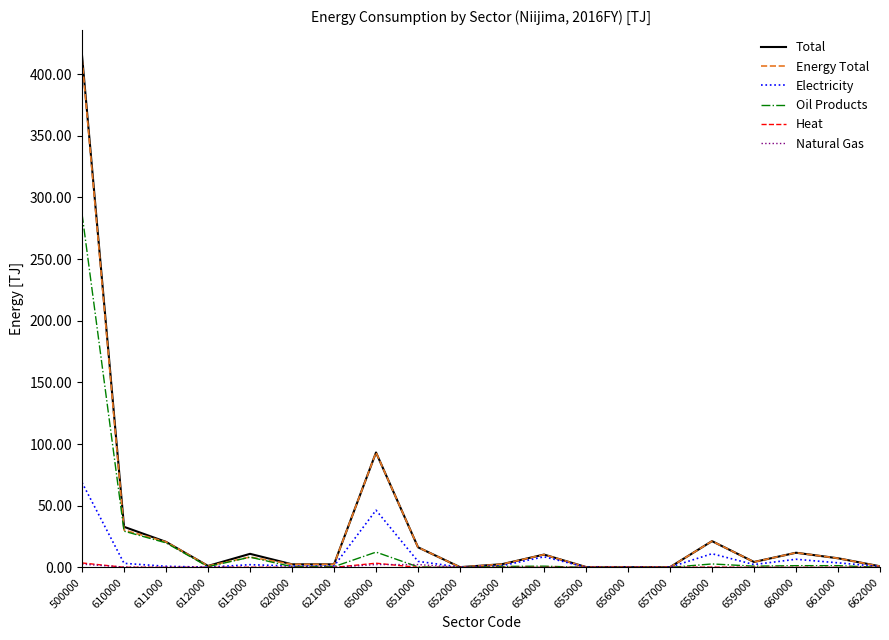

What is the maximum value shown in the chart?

415.0